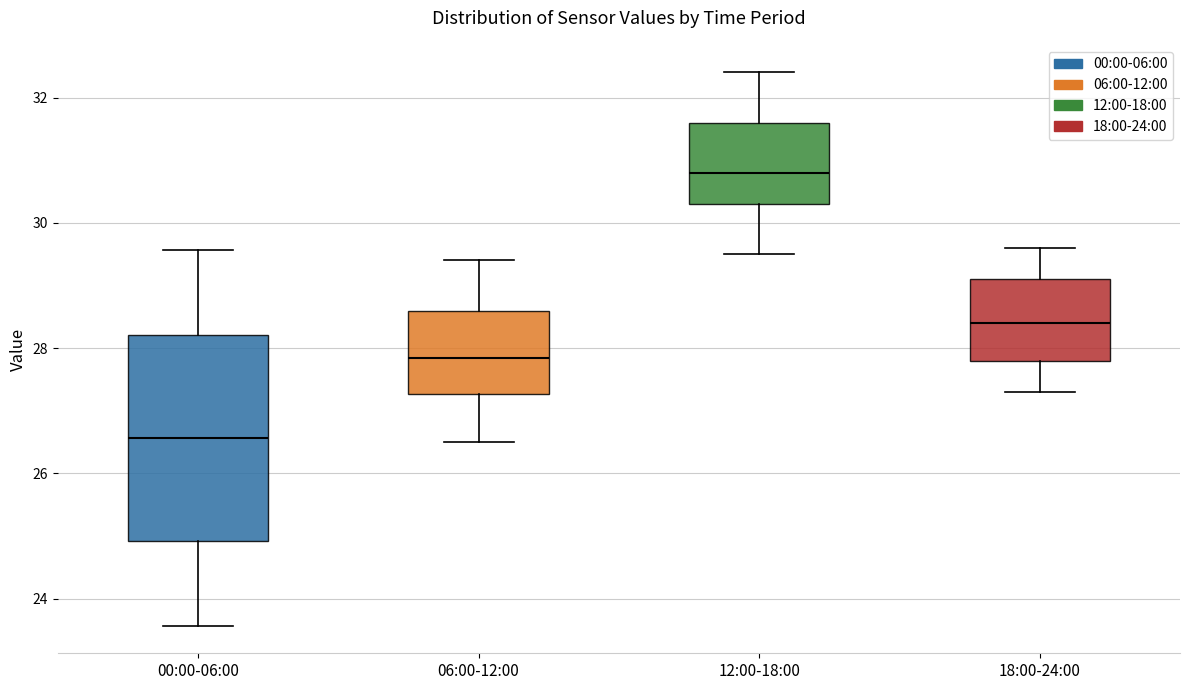

Reading left to right, read every box against the y-axis: the position of its median line, the range the box covers, and the ends of its whiskers. The values are not printed on the chart, so give them approximately, as read against the axis.

00:00-06:00: median 26.6, box 25.0 to 28.2, whiskers 23.6 to 29.6
06:00-12:00: median 27.8, box 27.2 to 28.6, whiskers 26.6 to 29.4
12:00-18:00: median 30.8, box 30.4 to 31.6, whiskers 29.6 to 32.4
18:00-24:00: median 28.4, box 27.8 to 29.2, whiskers 27.4 to 29.6